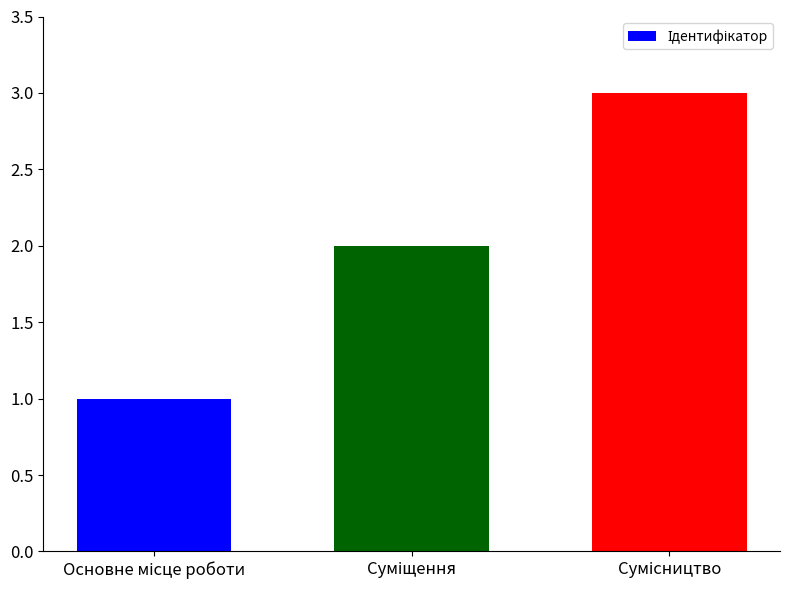

What is the sum of all values?

6